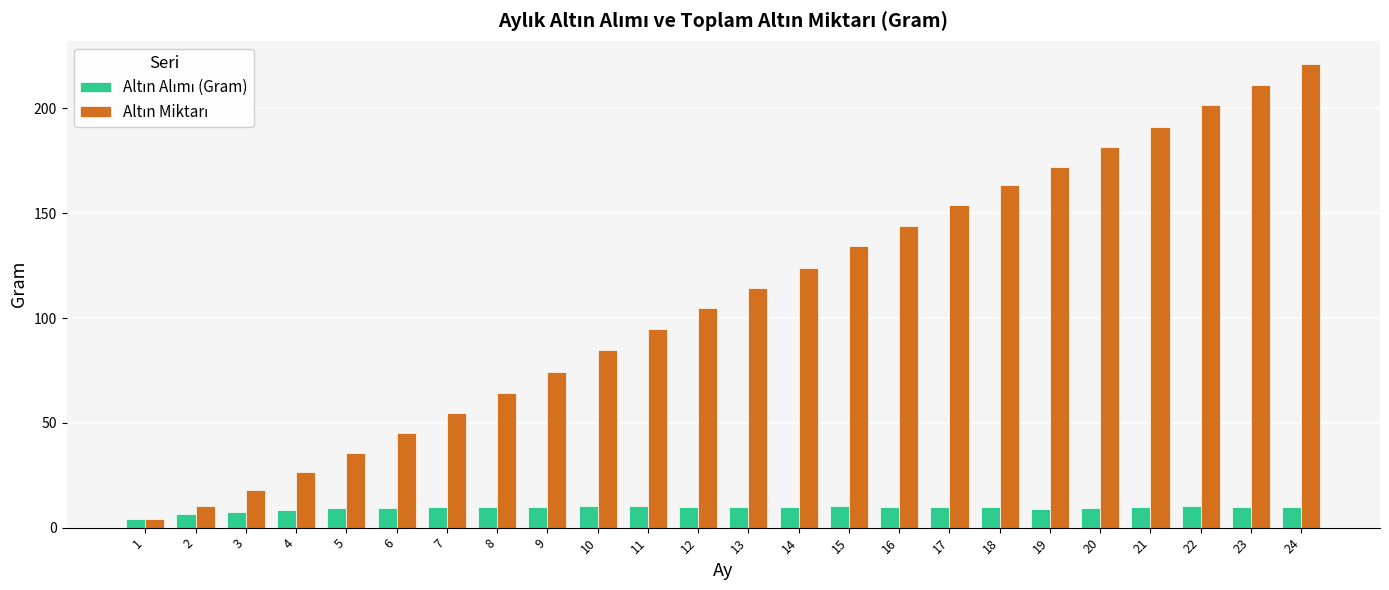

At which category does the chart reach its peak across all series?

24